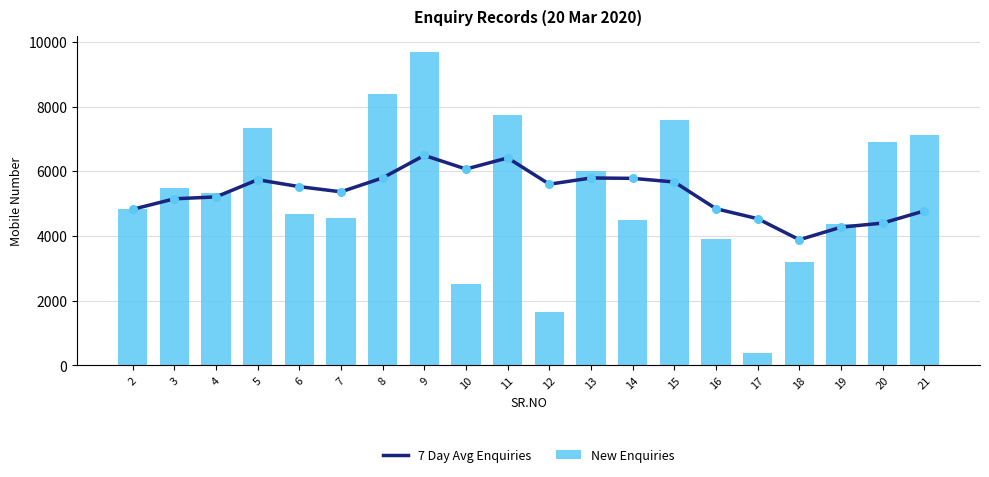

Which series has the largest total across all categories?

7 Day Avg Enquiries